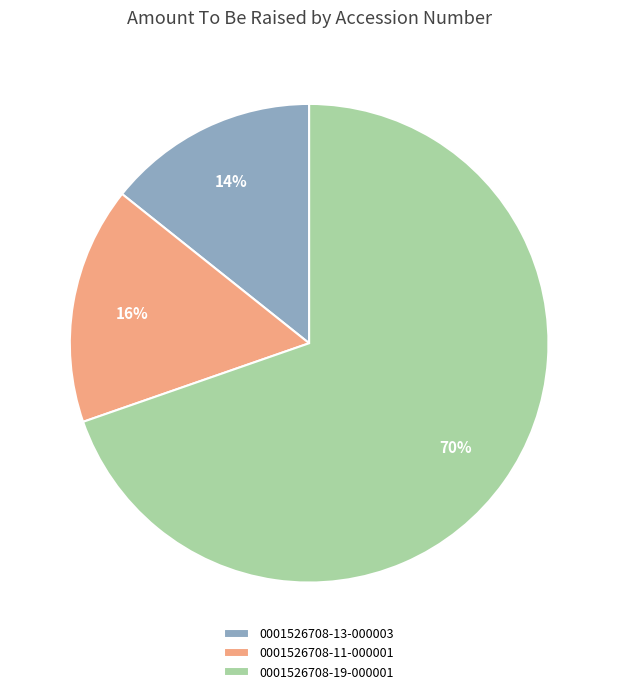

How many slices are in this pie chart?

3